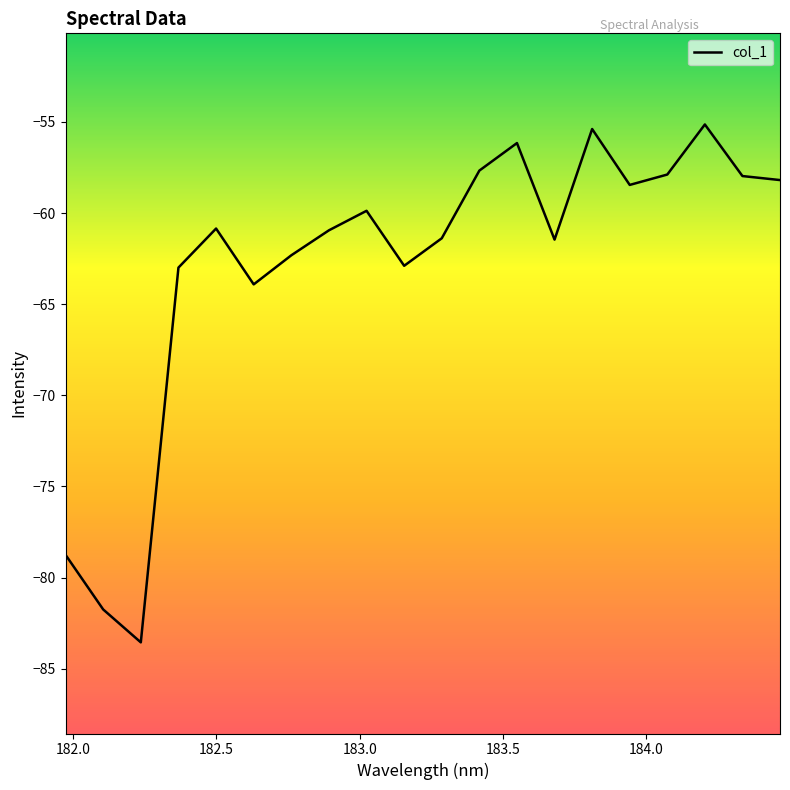

What is the greatest value displayed?

-55.1